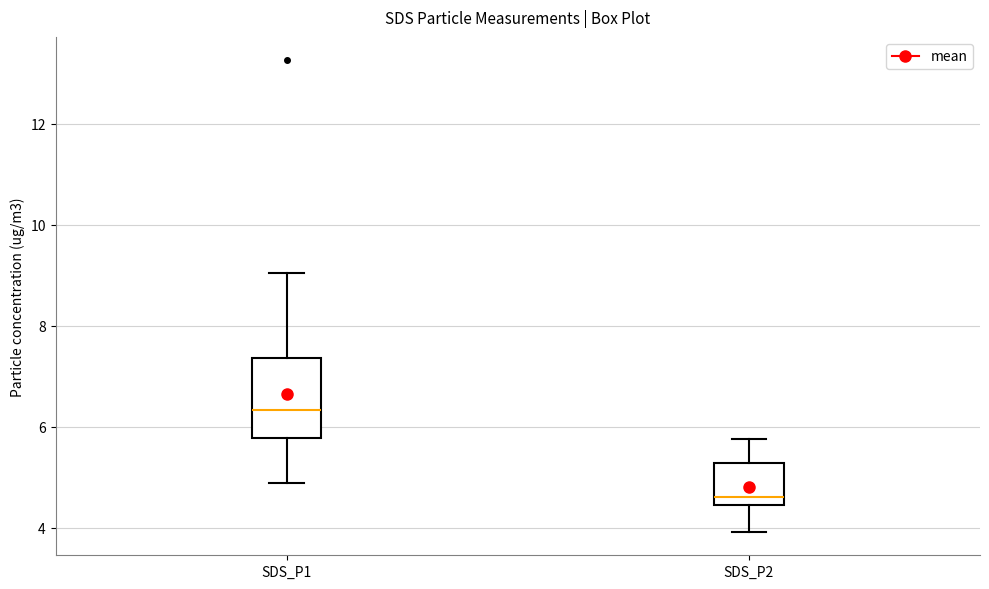

Reading left to right, read every box against the y-axis: the position of its median line, the range the box covers, and the ends of its whiskers. The values are not printed on the chart, so give them approximately, as read against the axis.

SDS_P1: median 6.4, box 5.8 to 7.4, whiskers 4.8 to 9.0
SDS_P2: median 4.6, box 4.4 to 5.2, whiskers 4.0 to 5.8